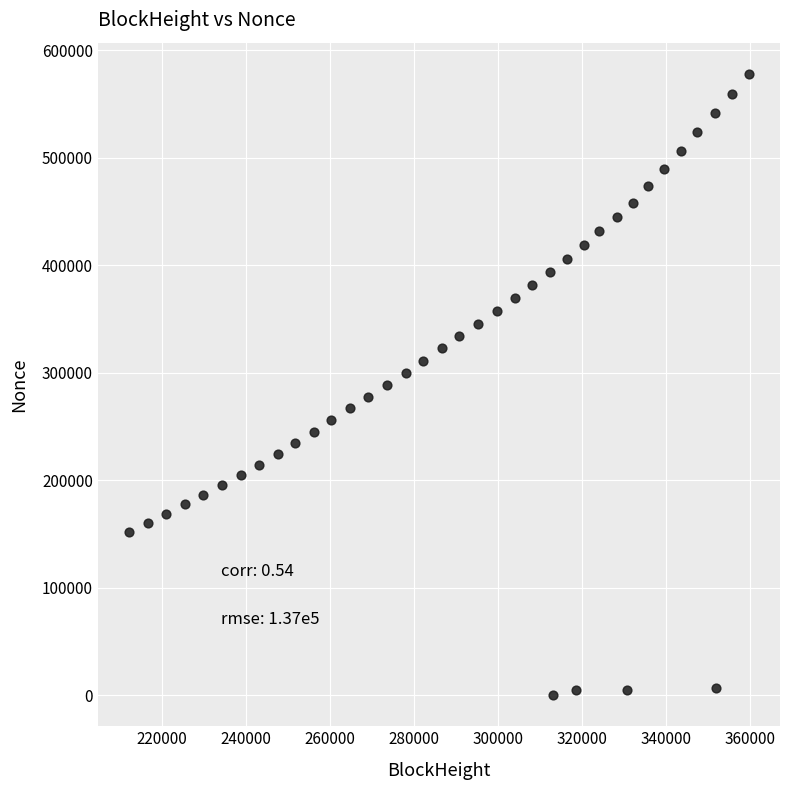

What is the range of X values (max minus min)?

147676